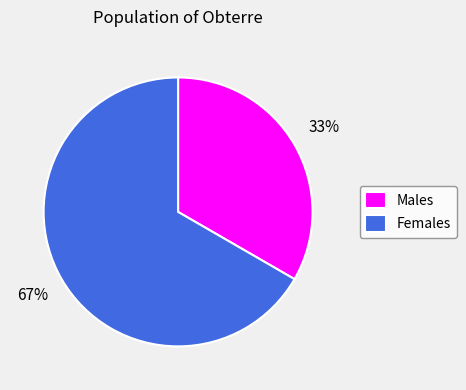

To the nearest percent, what is the combined percentage of Females and Males?

100%